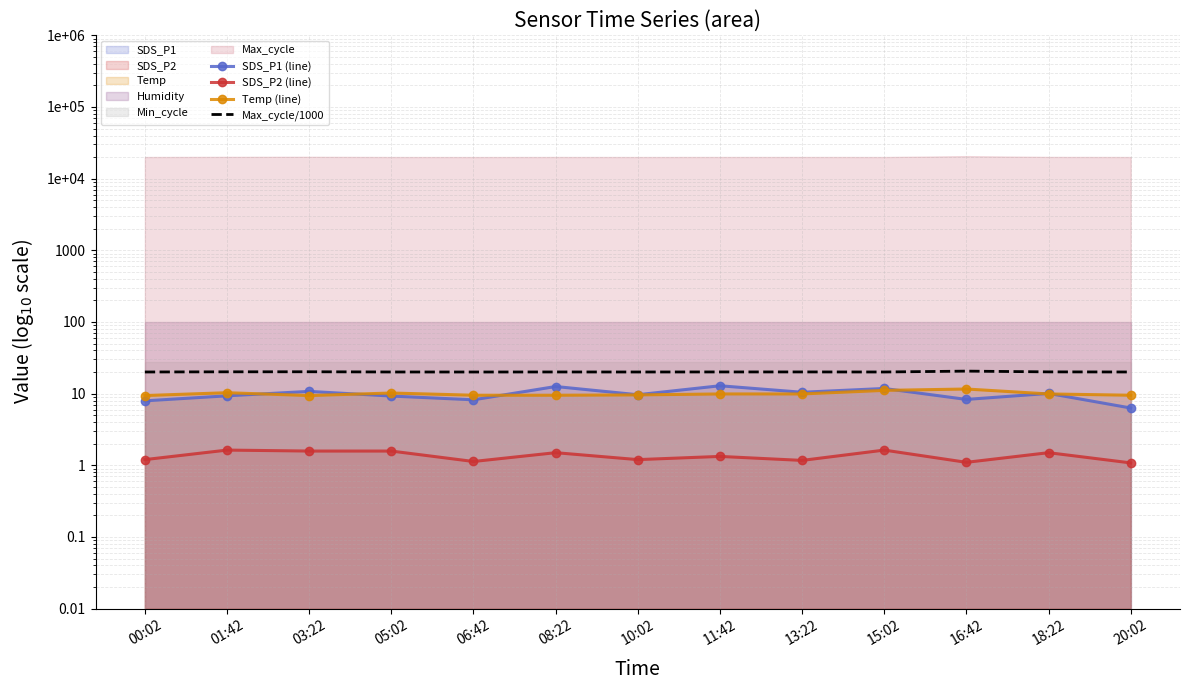

What is the difference between the SDS_P2 (line) values at 00:02 and 03:22?

0.4